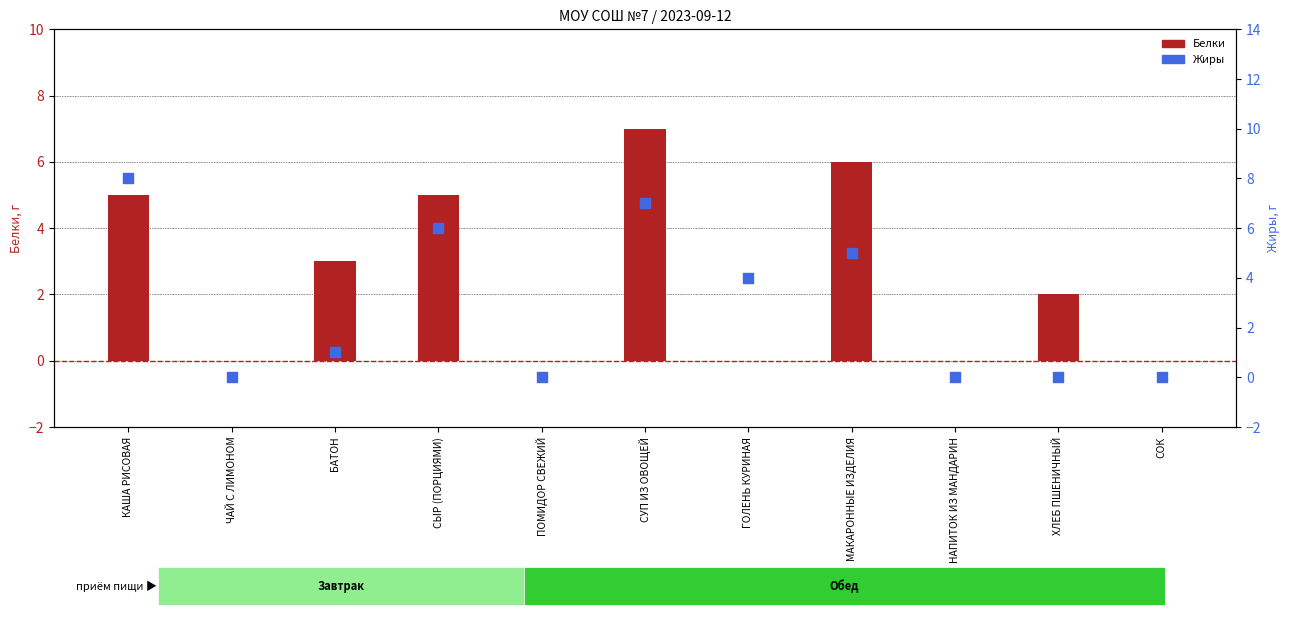

Which series has the largest total across all categories?

Жиры